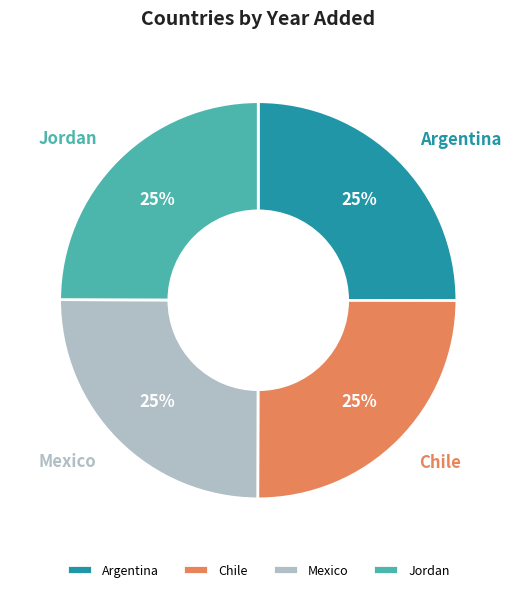

How many segments does this pie chart have?

4